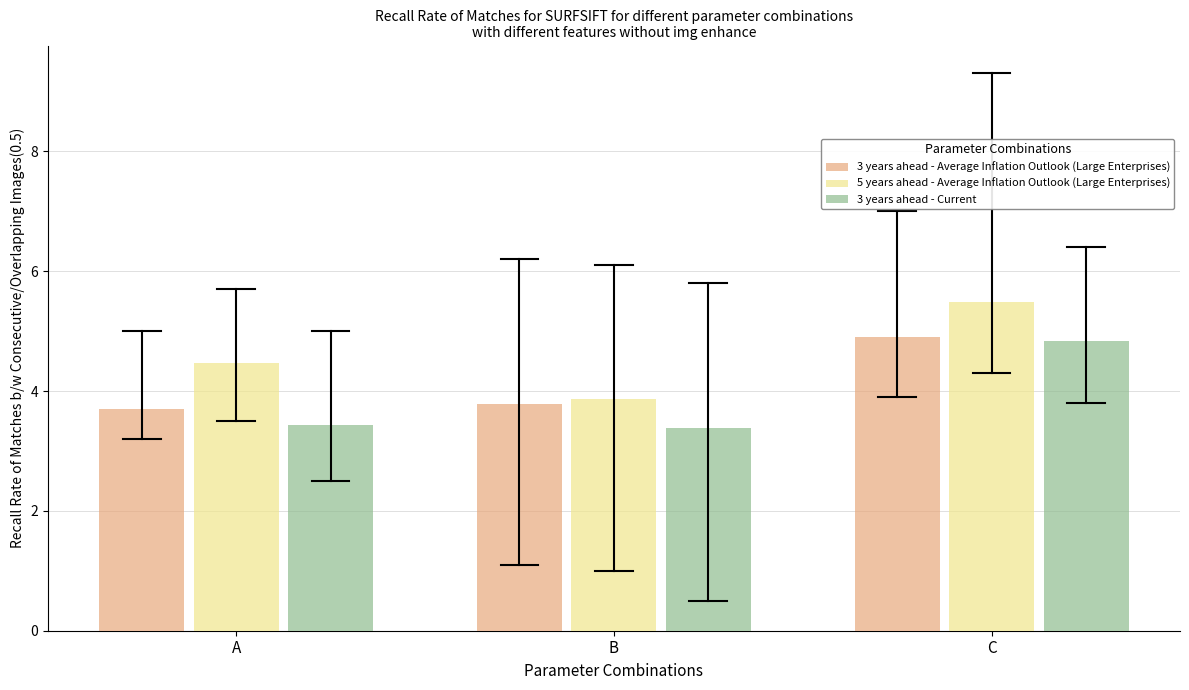

Reading left to right, what are all the values shown in this chart?

3 years ahead - Average Inflation Outlook (Large Enterprises): 3.7	3.8	4.9
5 years ahead - Average Inflation Outlook (Large Enterprises): 4.5	3.9	5.5
3 years ahead - Current: 3.4	3.4	4.8